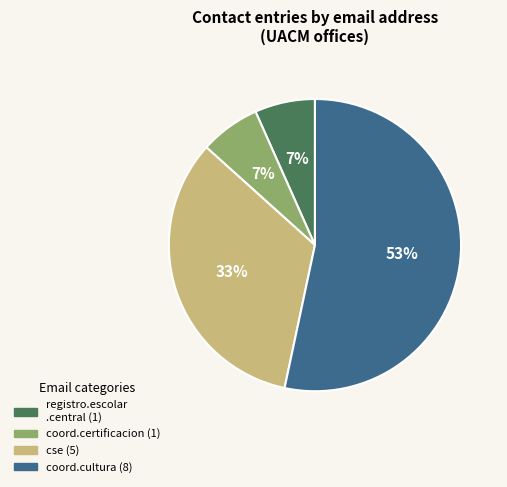

To the nearest percent, what is the average slice percentage?

25%